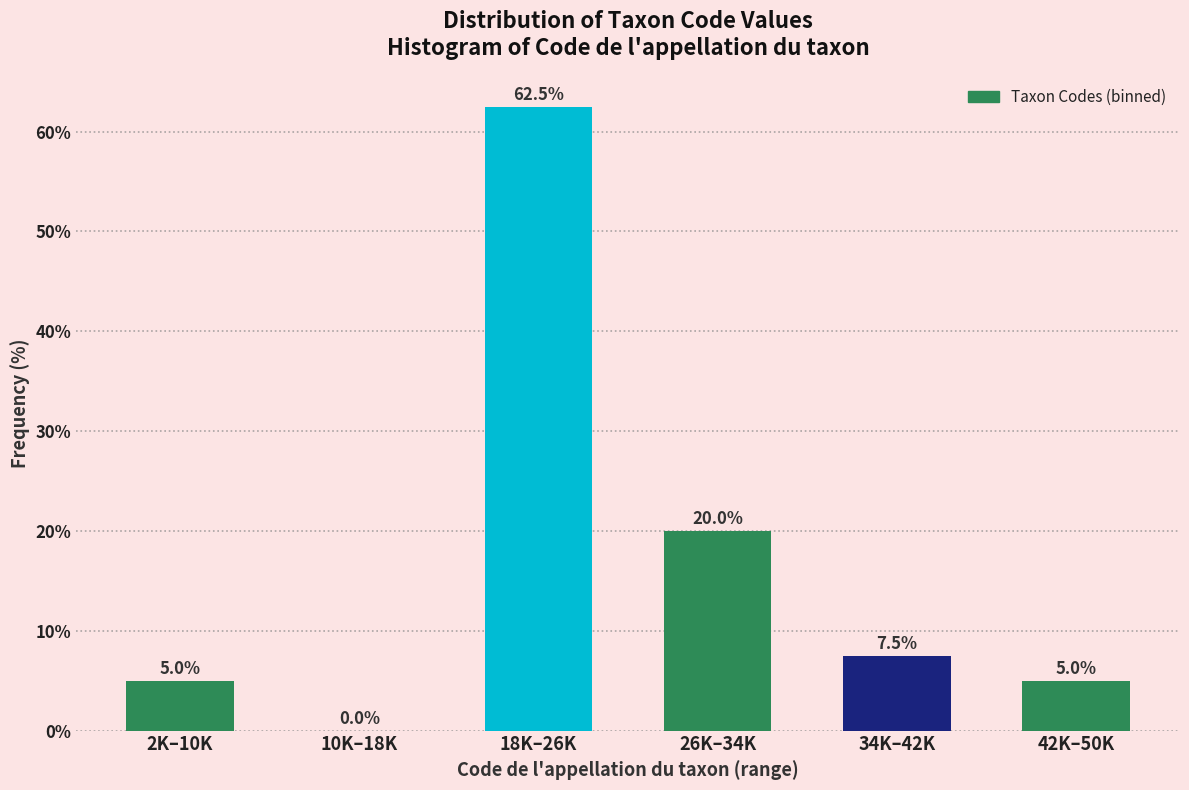

Reading right to left, list all the values displayed in this chart.

42K–50K=5.0	34K–42K=7.5	26K–34K=20.0	18K–26K=62.5	10K–18K=0.0	2K–10K=5.0